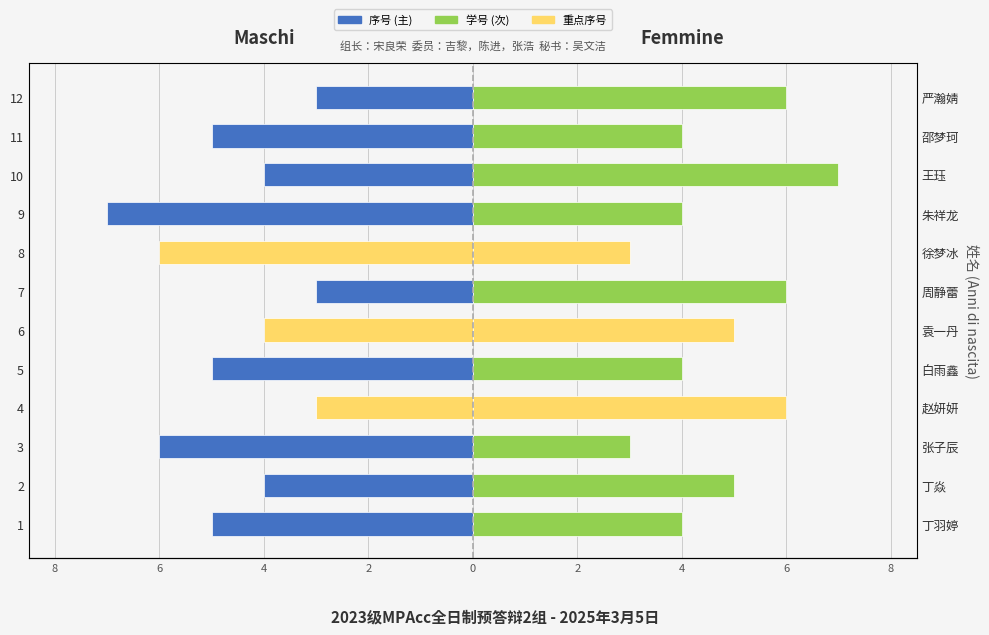

Between 5 and 7, which is larger?

7